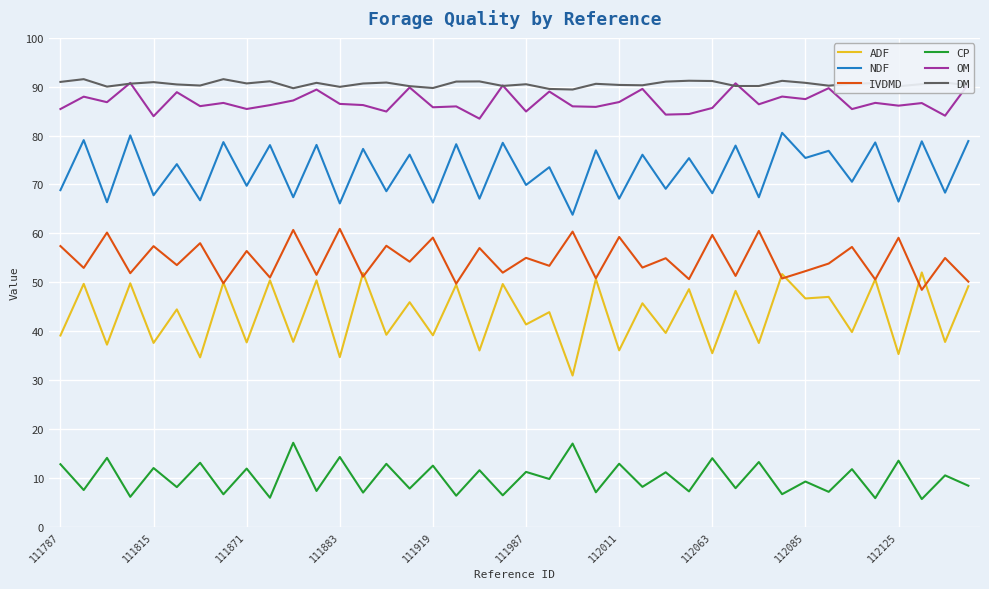

What is the smallest value displayed?

5.6